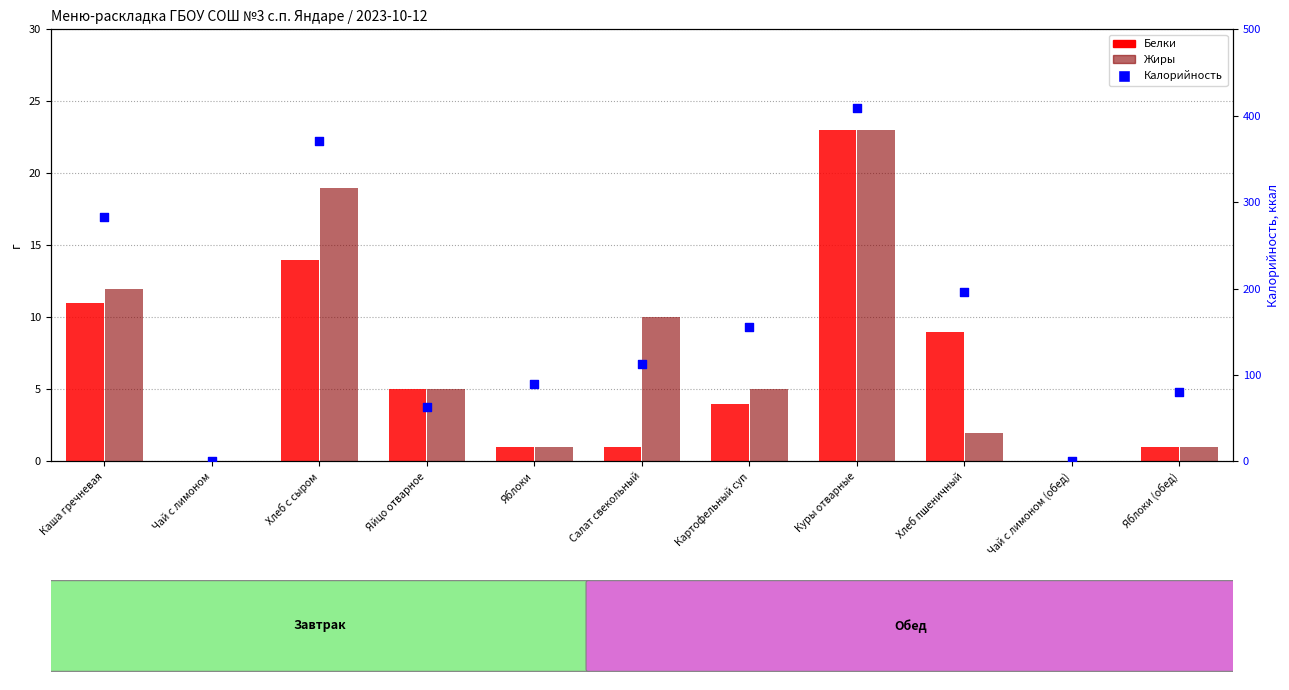

What is the total value across all series at Куры отварные?

455